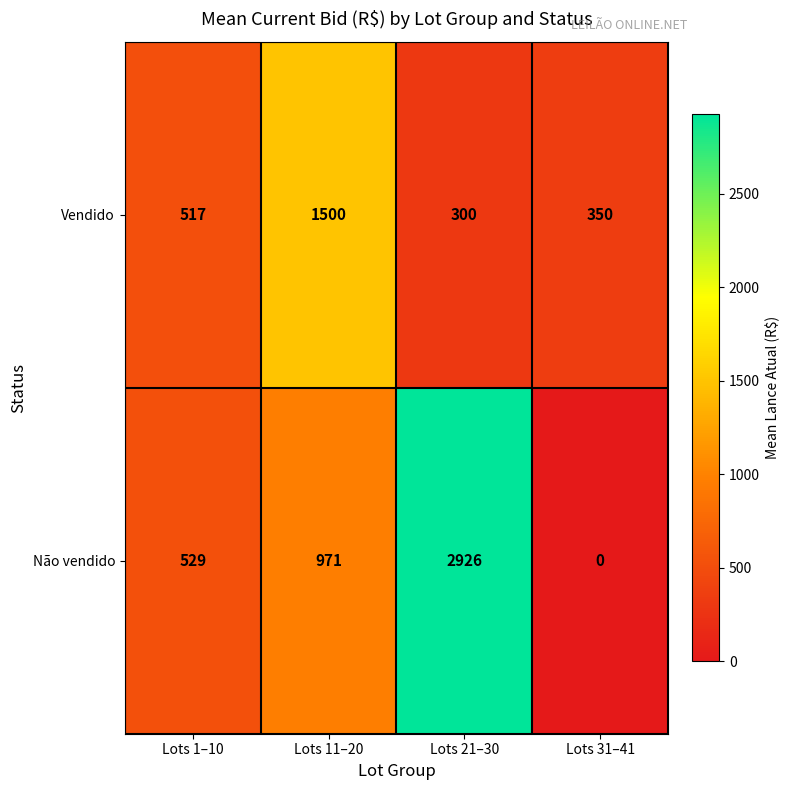

Which category has the lowest value across all series?

Lots 31–41